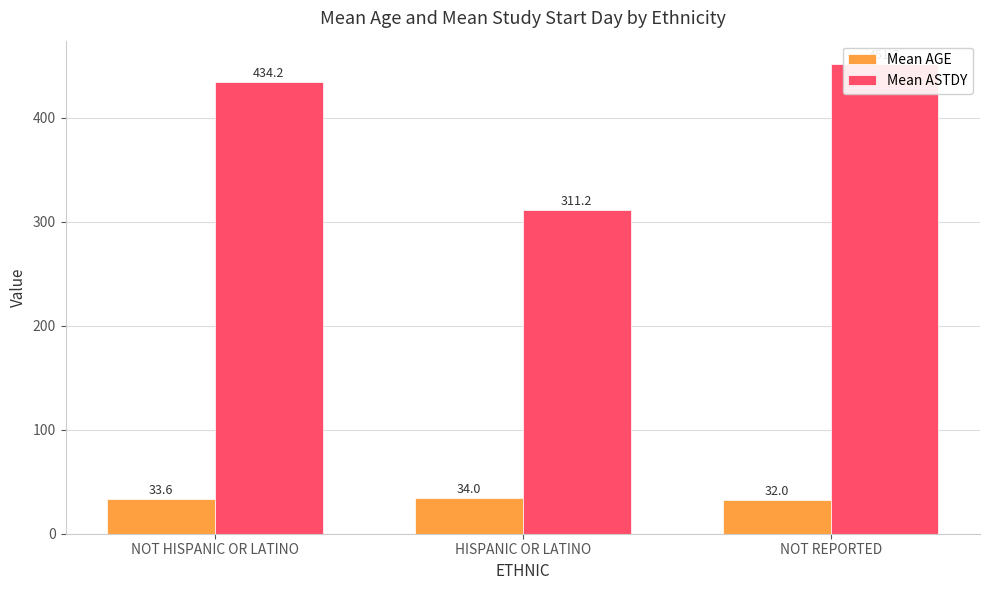

What is the maximum value for Mean AGE?

34.0